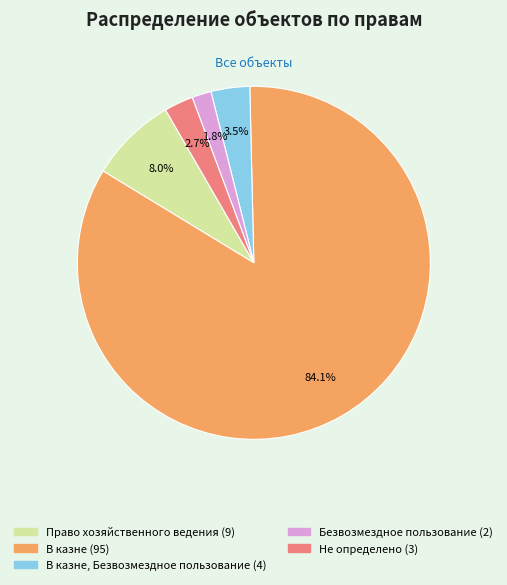

Is there a majority slice in this chart?

Yes